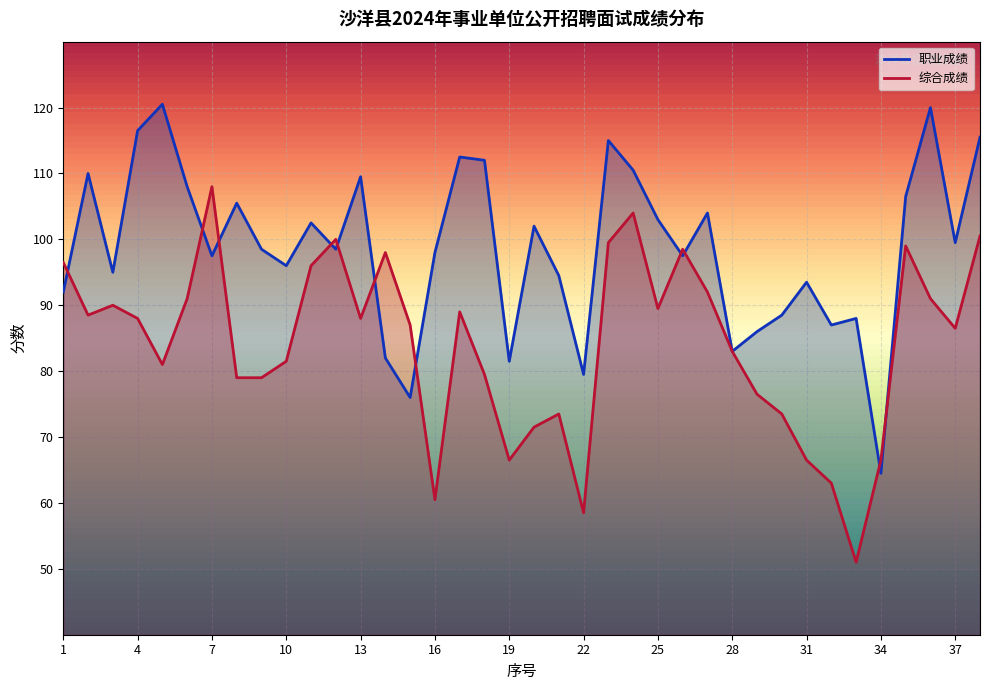

At which category is the sum across all series the highest?

38